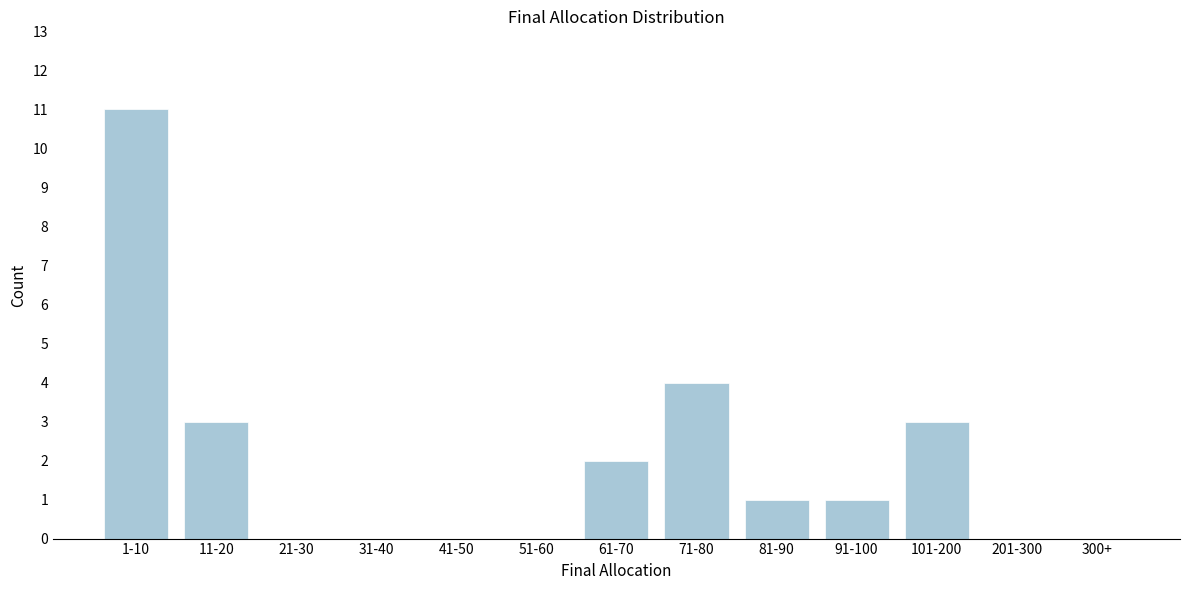

Reading right to left, list all the values displayed in this chart.

300+=0	201-300=0	101-200=3	91-100=1	81-90=1	71-80=4	61-70=2	51-60=0	41-50=0	31-40=0	21-30=0	11-20=3	1-10=11